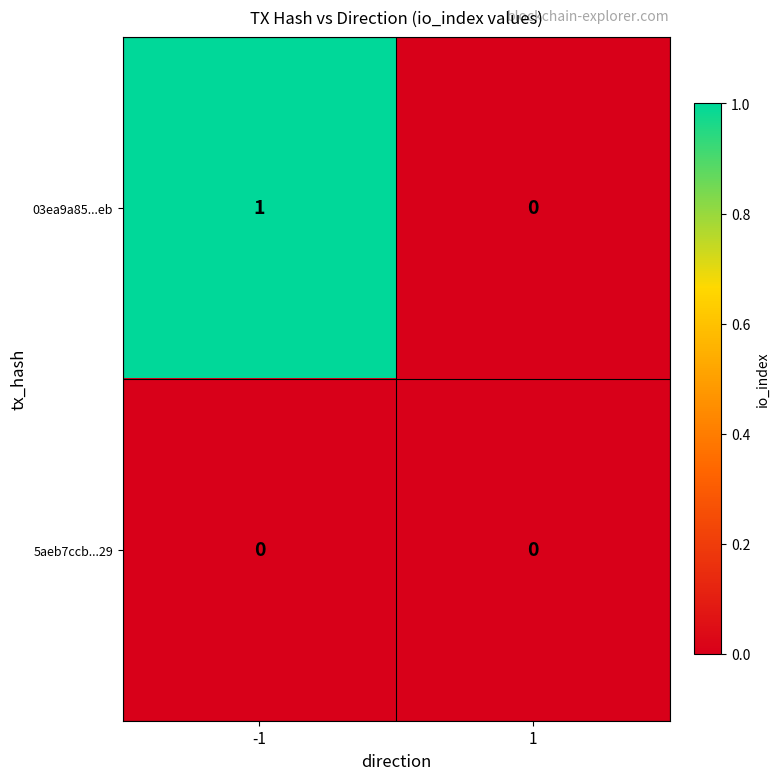

List the series in order of their overall mean, lowest first.

5aeb7ccb...29, 03ea9a85...eb